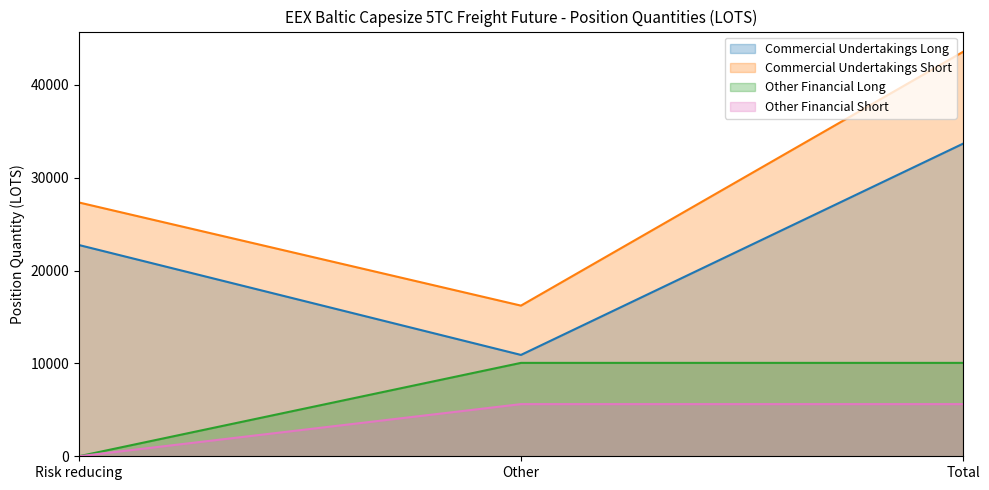

True or false: Commercial Undertakings Long has a value of 22755.0 at Risk reducing.

True